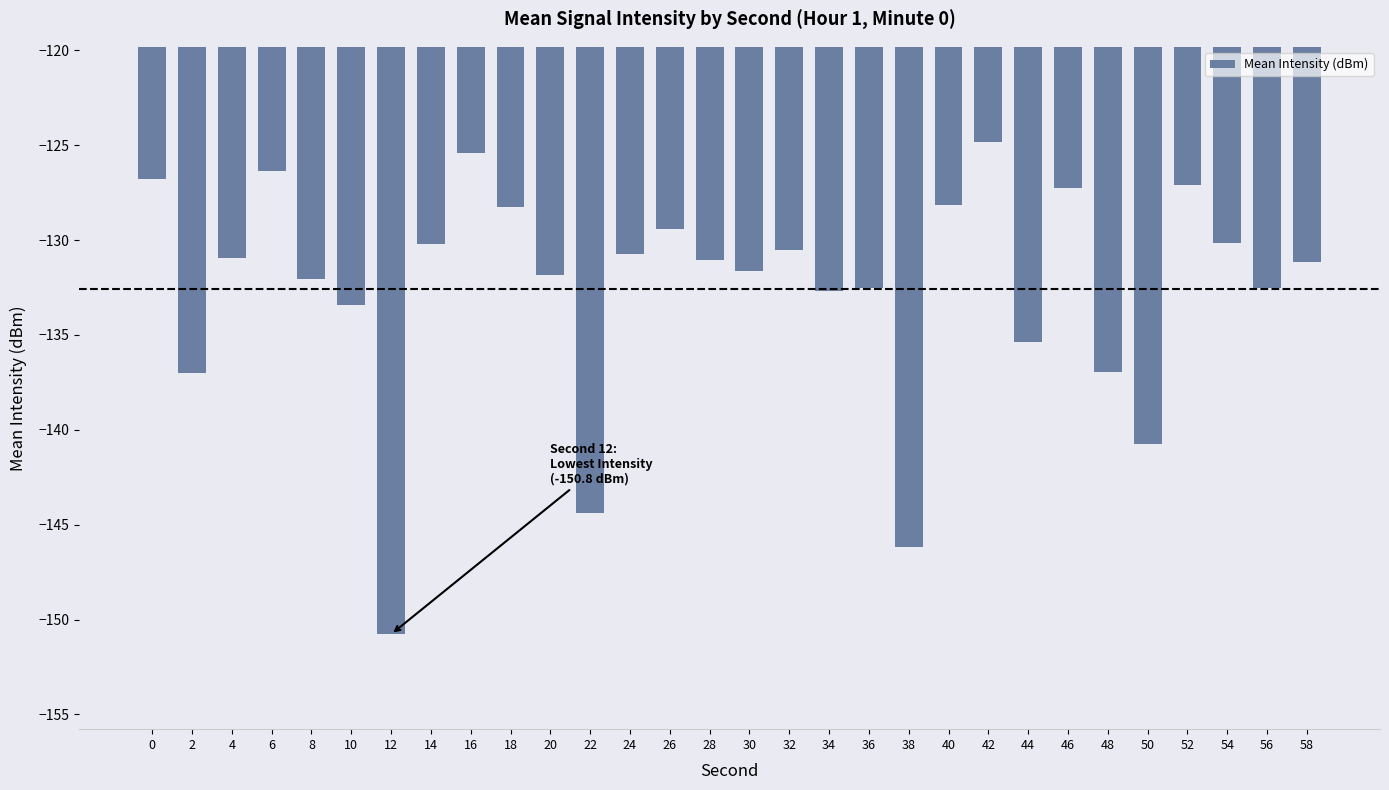

What is the difference between the second highest and second lowest values?

20.8